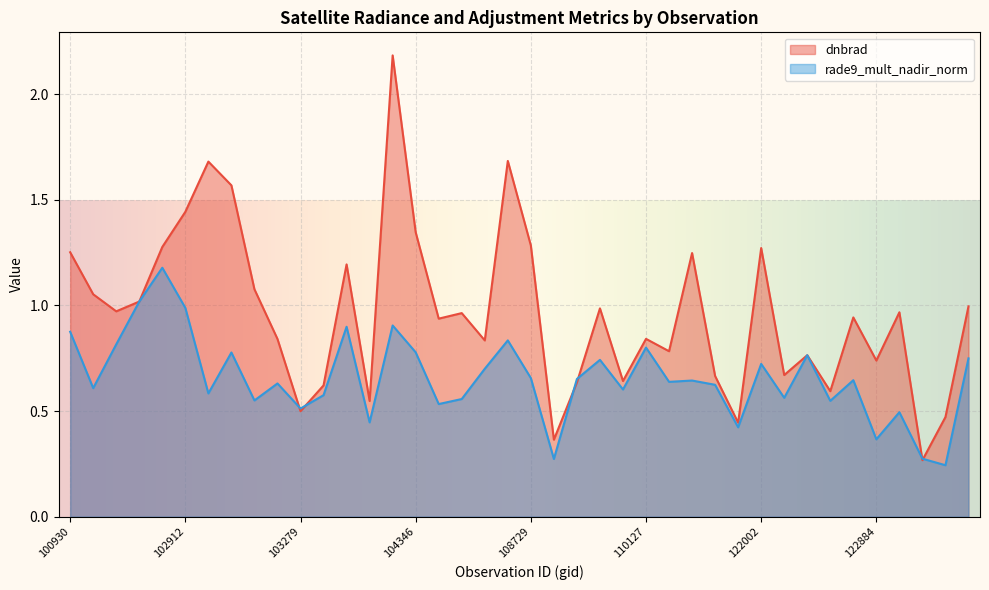

Read the rade9_mult_nadir_norm value at 122884.

0.4